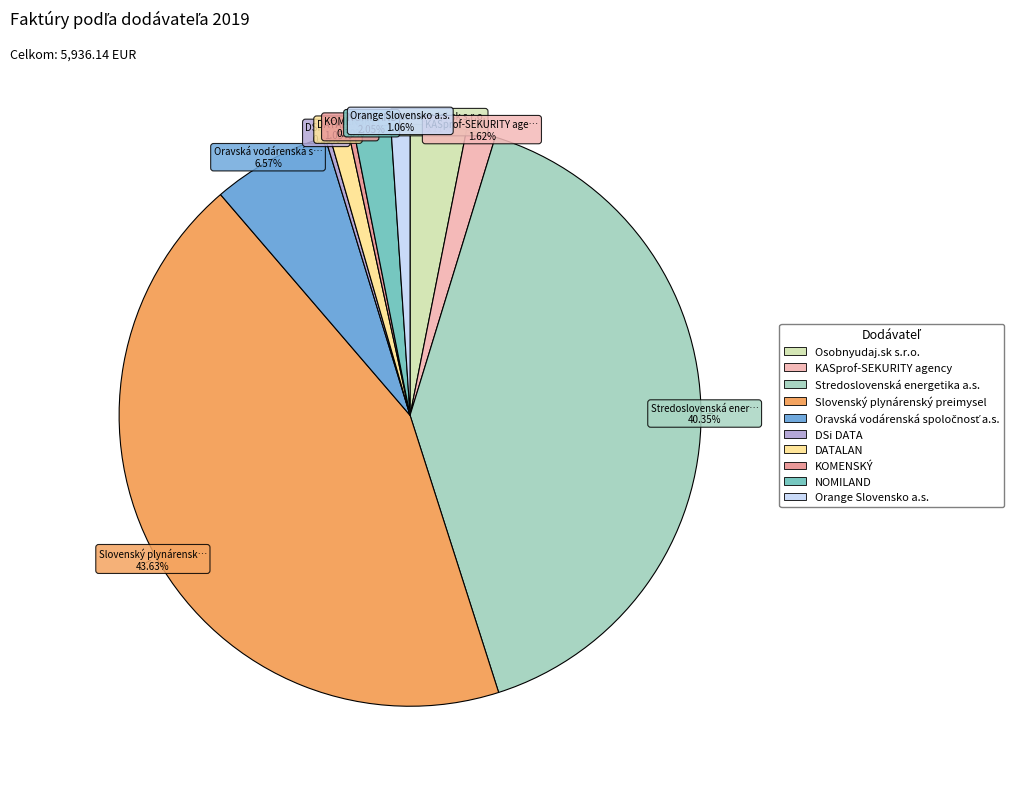

Is there a majority slice in this chart?

No